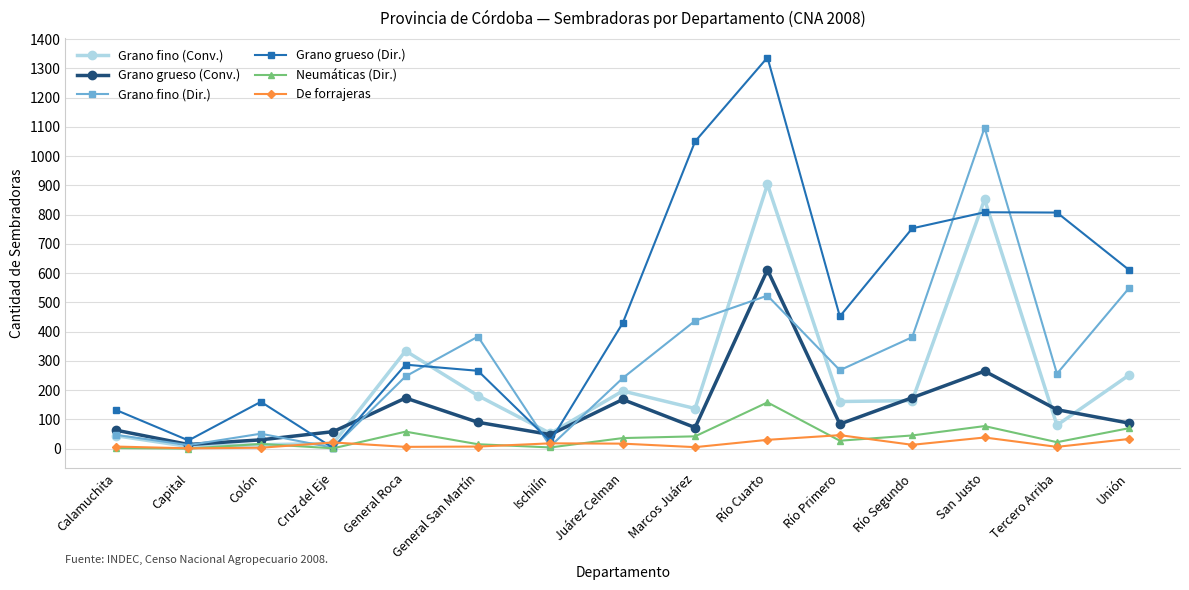

How many distinct data groups are displayed?

6